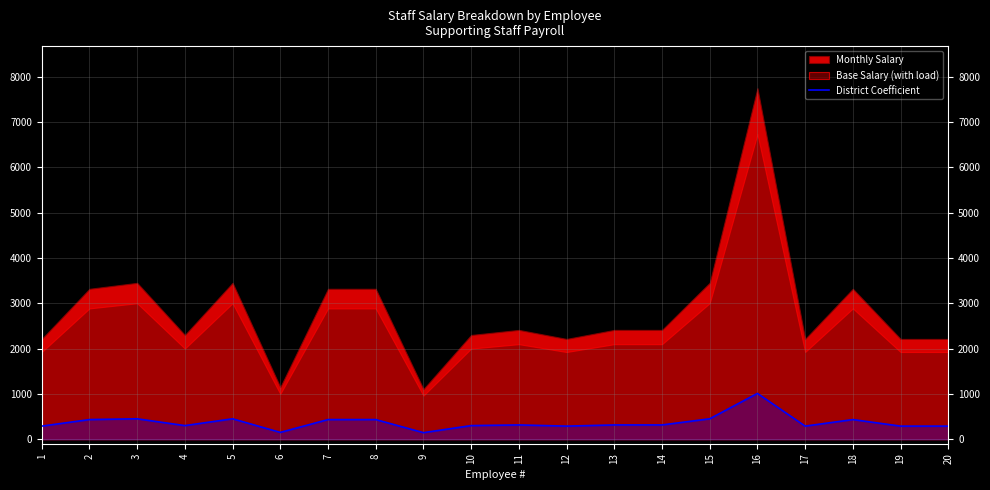

Reading right to left, transcribe all the data shown in this chart.

288.8	288.8	433.1	288.8	1010.6	450.4	314.7	314.7	288.8	314.7	300.1	144.4	433.1	433.1	150.1	450.2	300.1	450.2	433.1	288.8